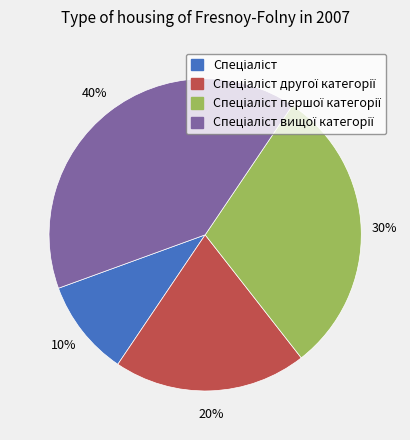

To the nearest percent, what is the difference between the largest and smallest slice percentages?

30%